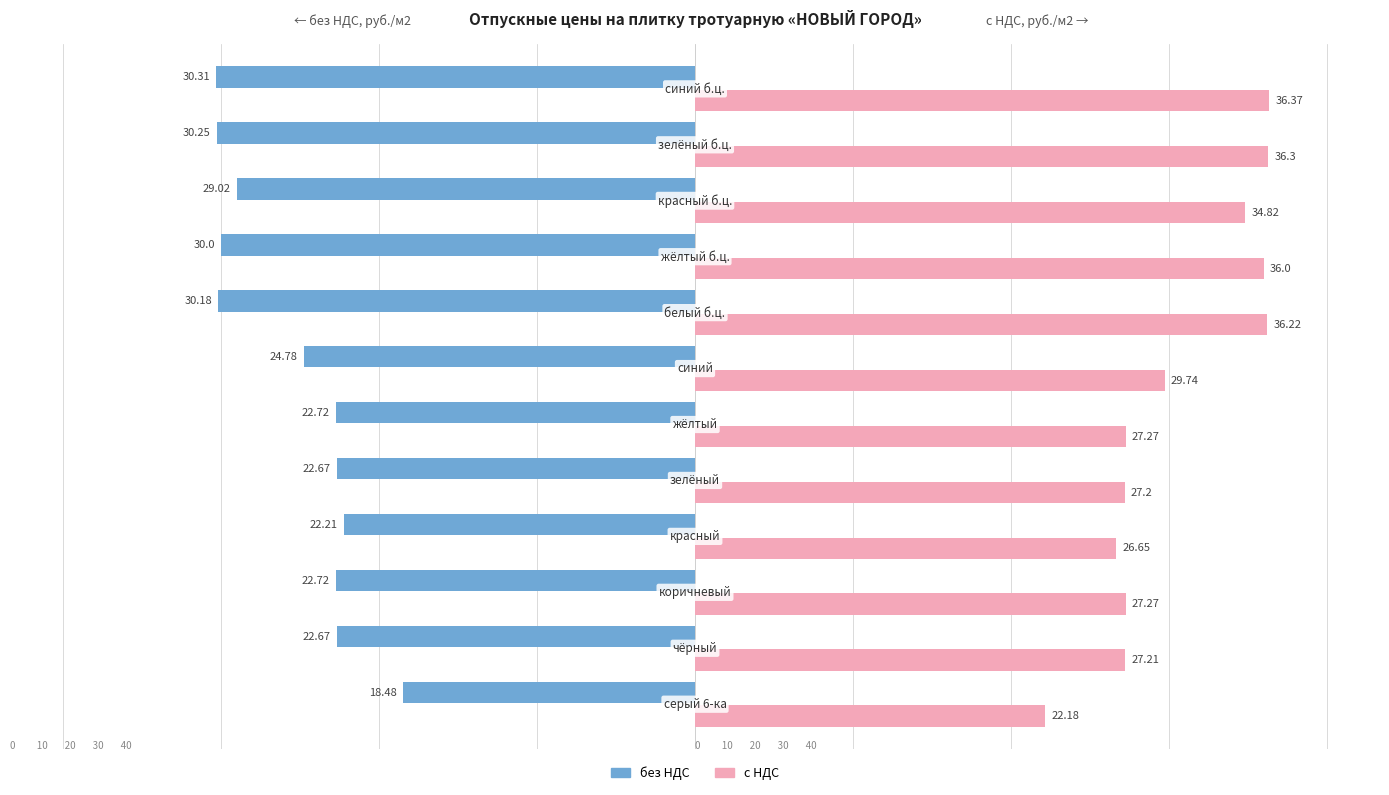

Which series has the widest spread of values?

с НДС